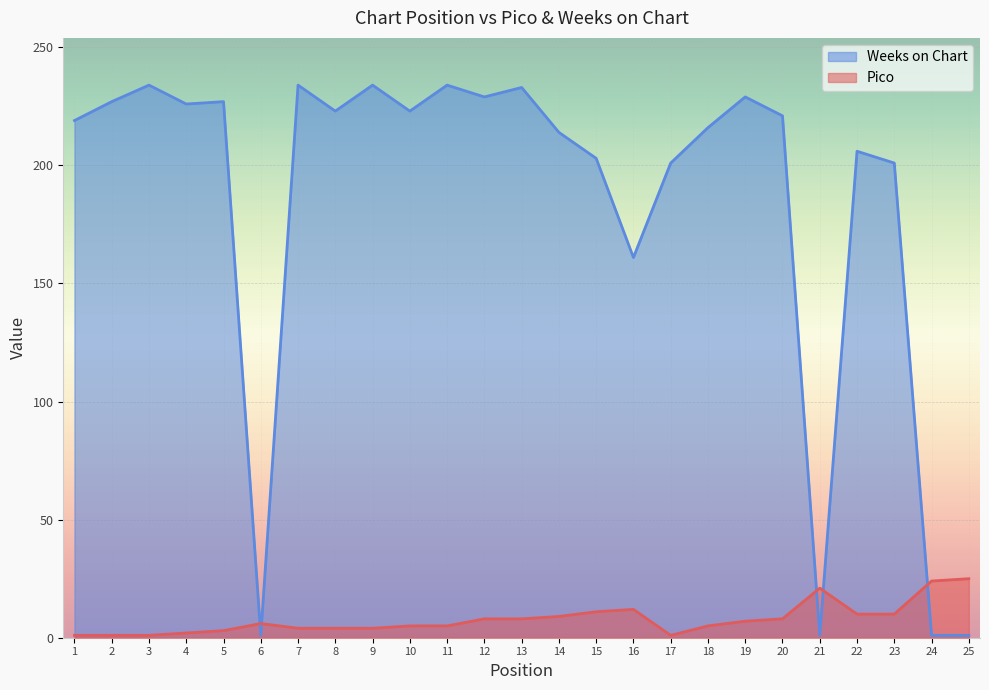

At which label is Pico closest to 13?

16